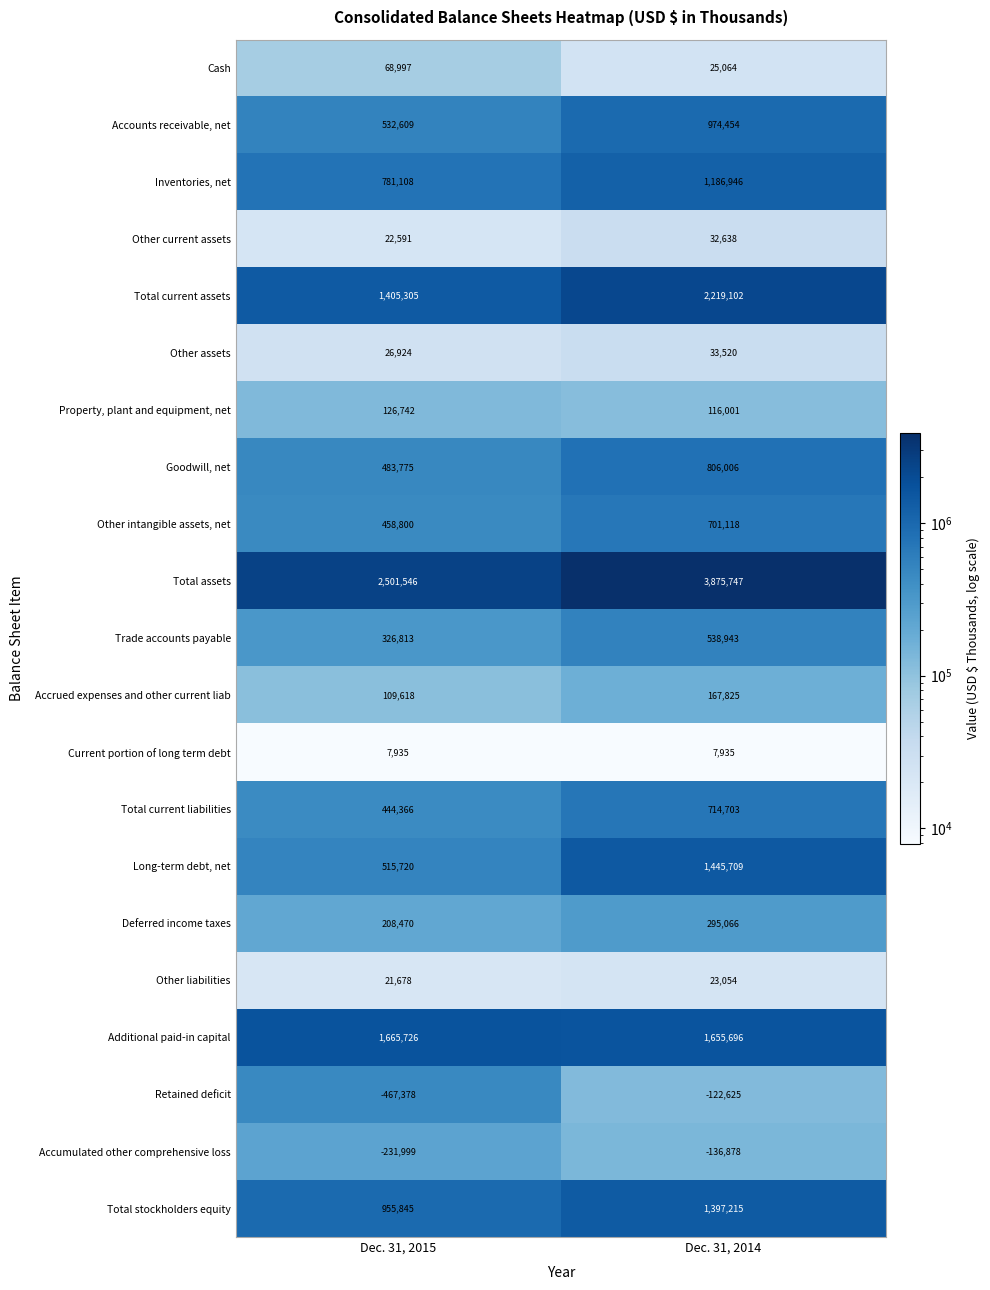

Count the number of categories in the chart.

2